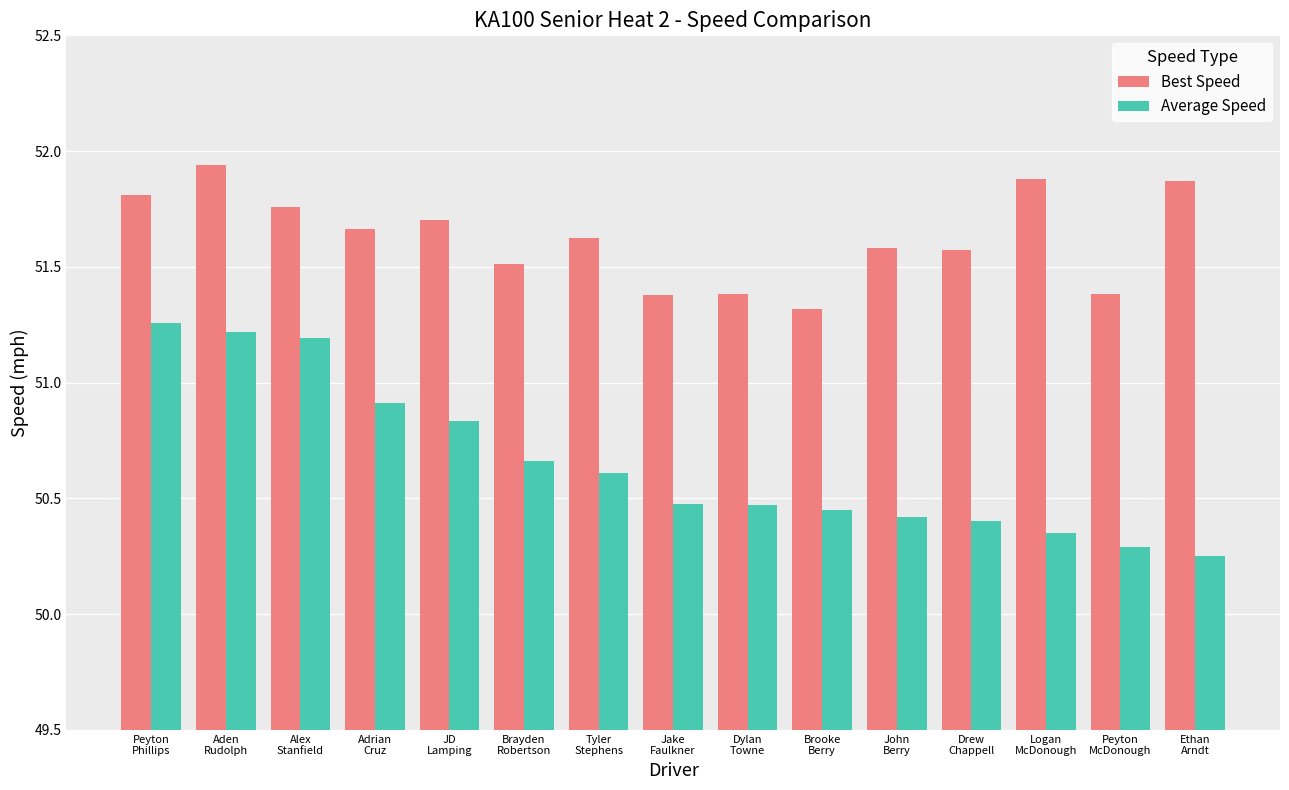

Which series has the widest spread of values?

Average Speed